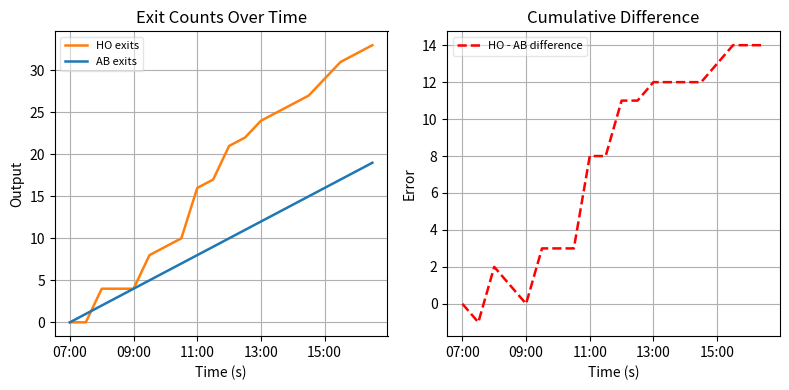

The value of HO exits at 07:00 is 0. True or false?

True